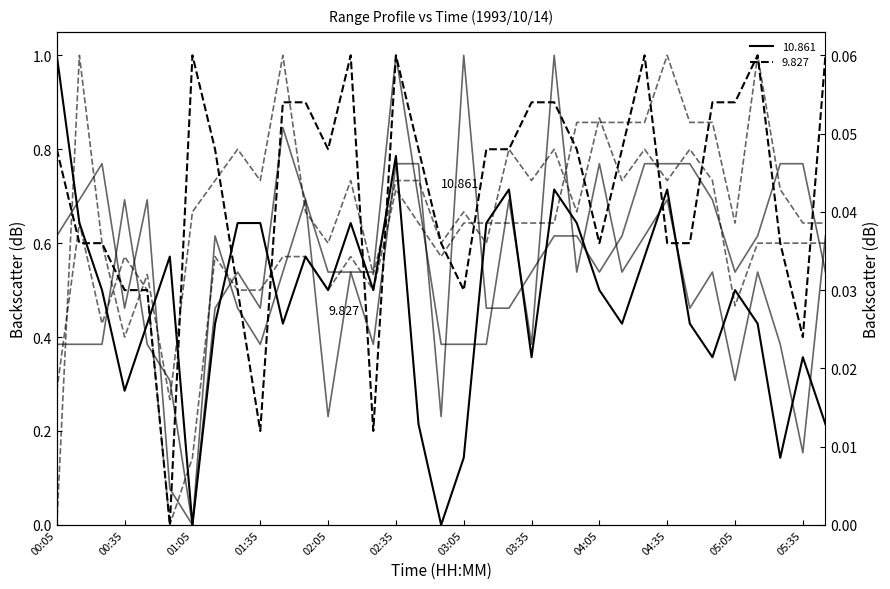

Is it true that 9.827 equals 0.3 at 02:25?

False